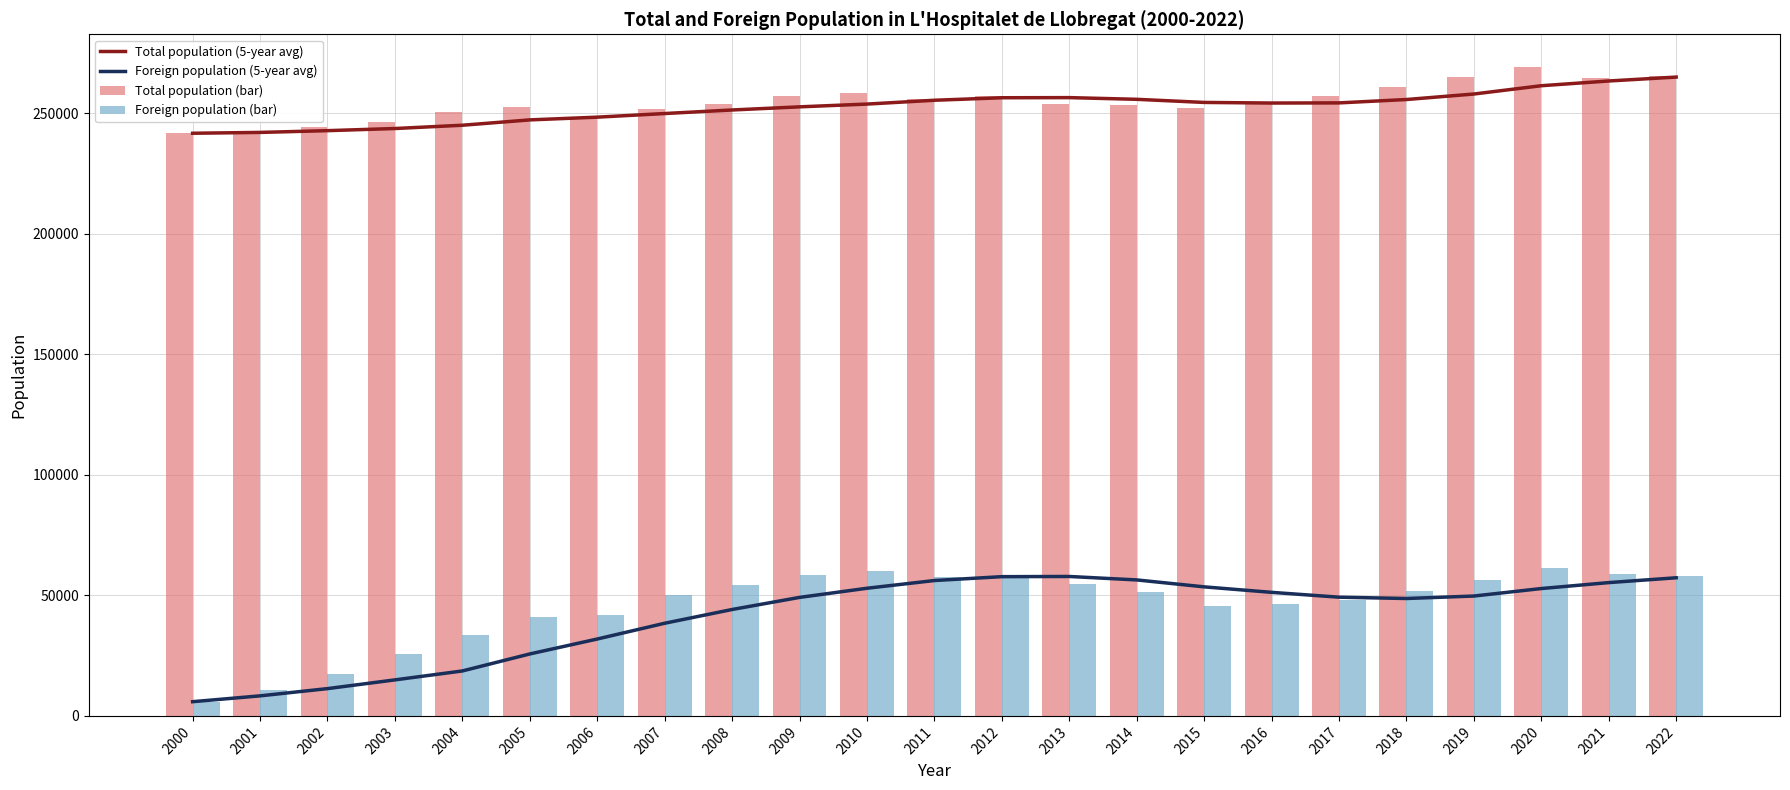

What is the minimum value shown in the chart?

5898.0